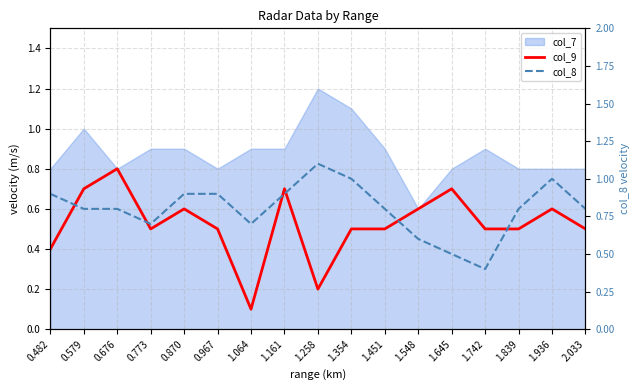

The col_8 series shows 1.1 at 1.258. True or false?

True